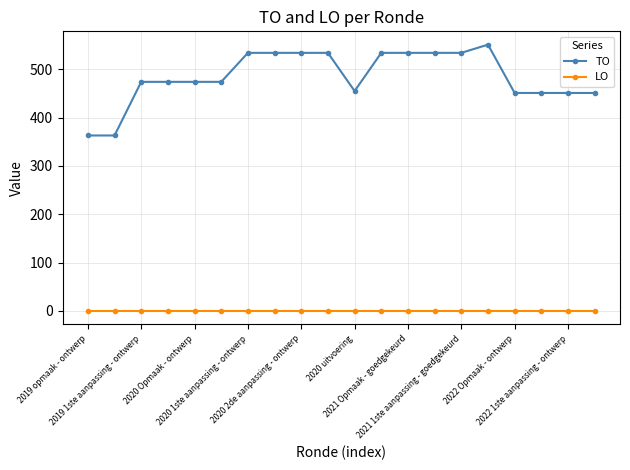

How many lines are shown in the chart?

2